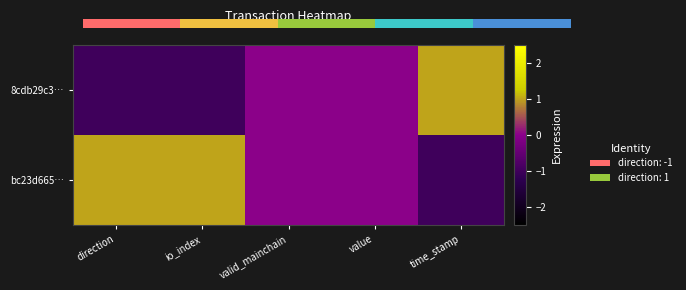

Which has a higher value, time_stamp or io_index?

time_stamp